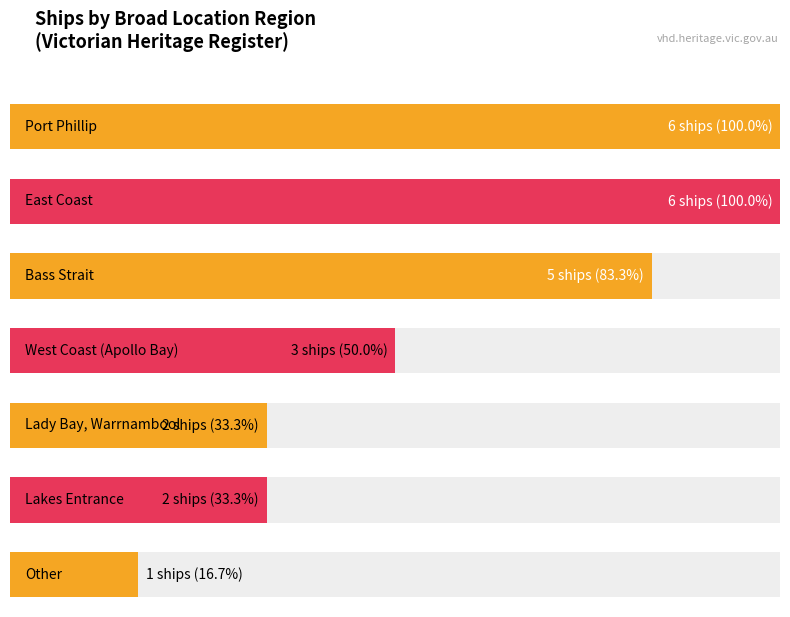

Count the number of categories in the chart.

7